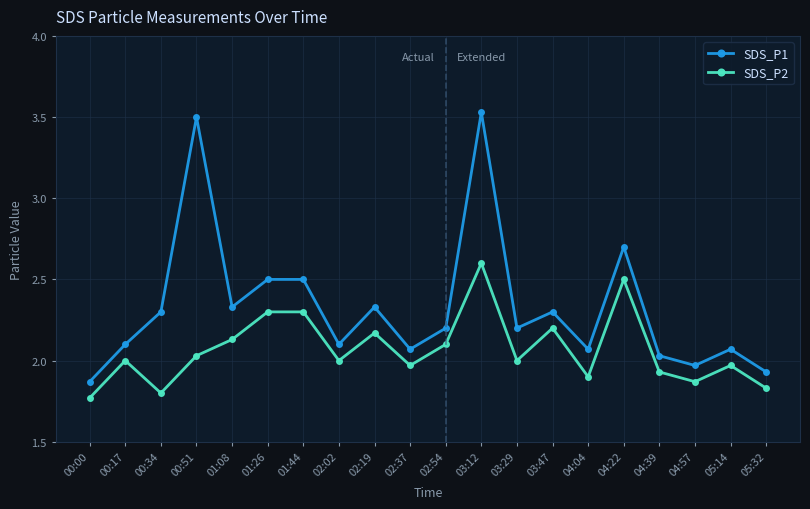

What is the label of the 12th point from the right?

02:19